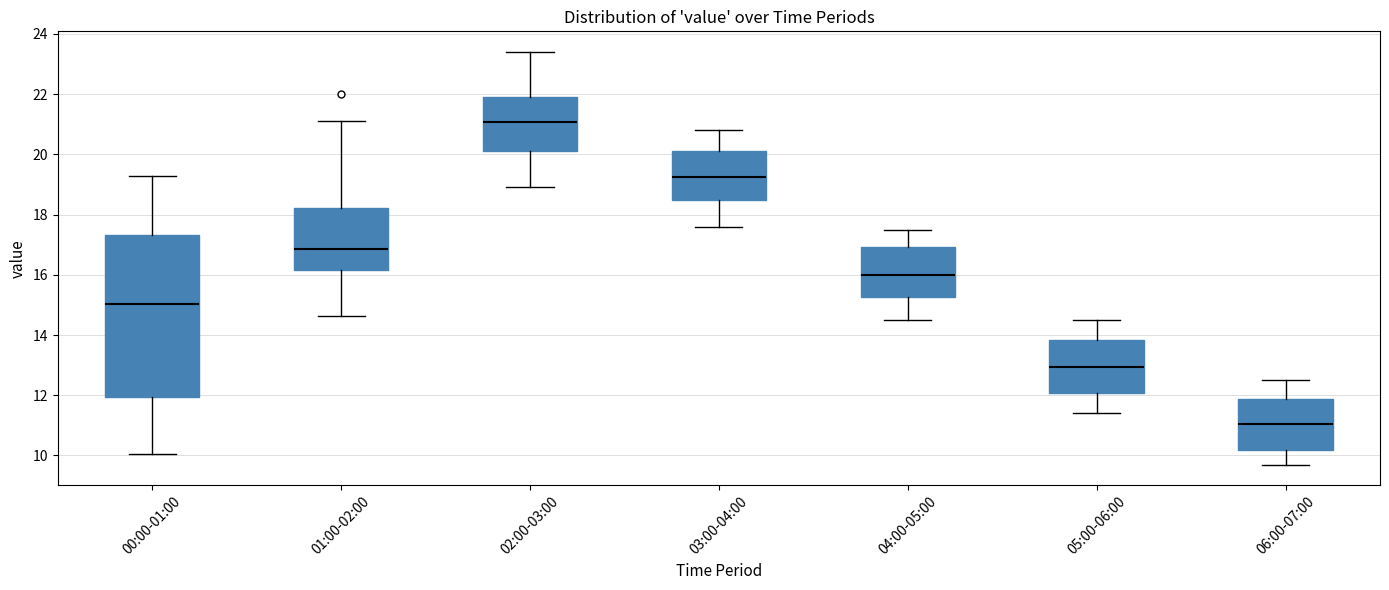

Which box has the highest median line?

02:00-03:00